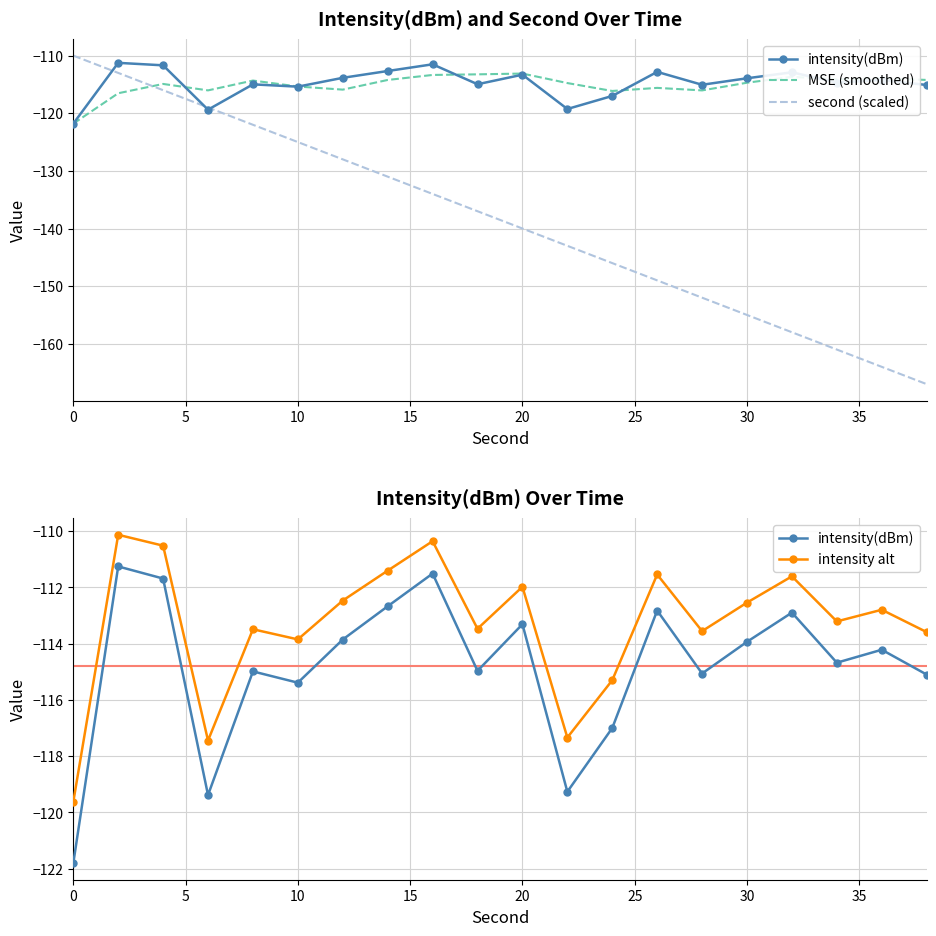

Which series has the widest spread of values?

second (scaled)